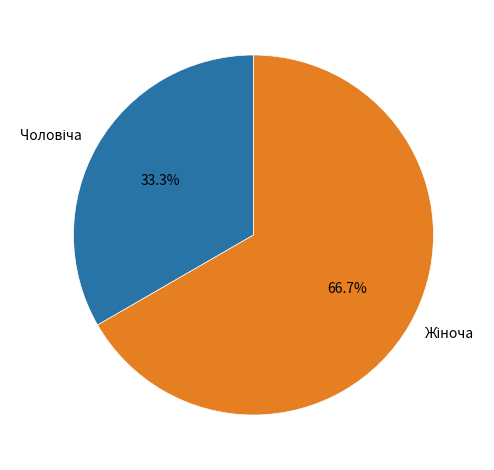

To the nearest percent, what portion does Чоловіча represent?

33%